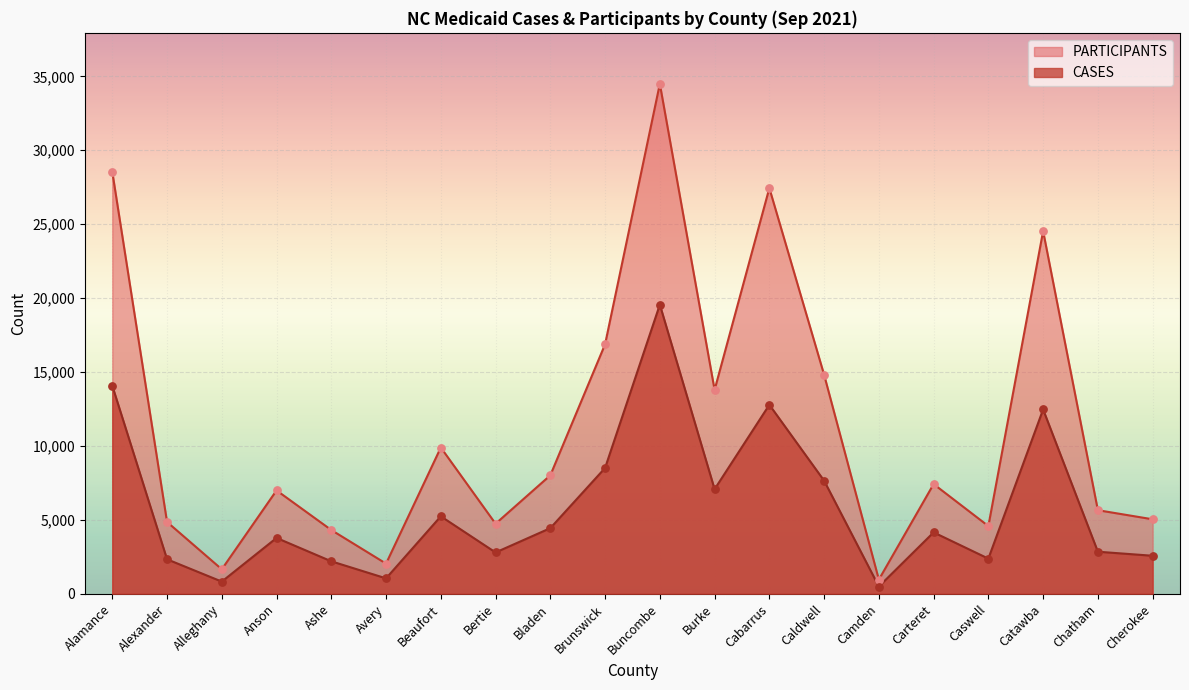

What is the total value across all series at Carteret?

11577